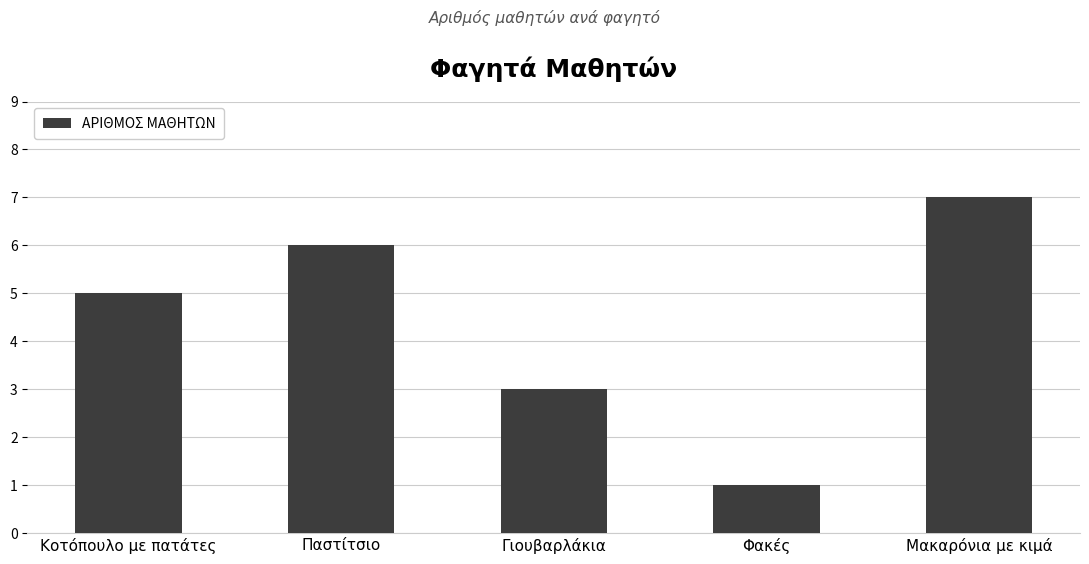

Are the bars grouped side by side (vs. stacked)?

No